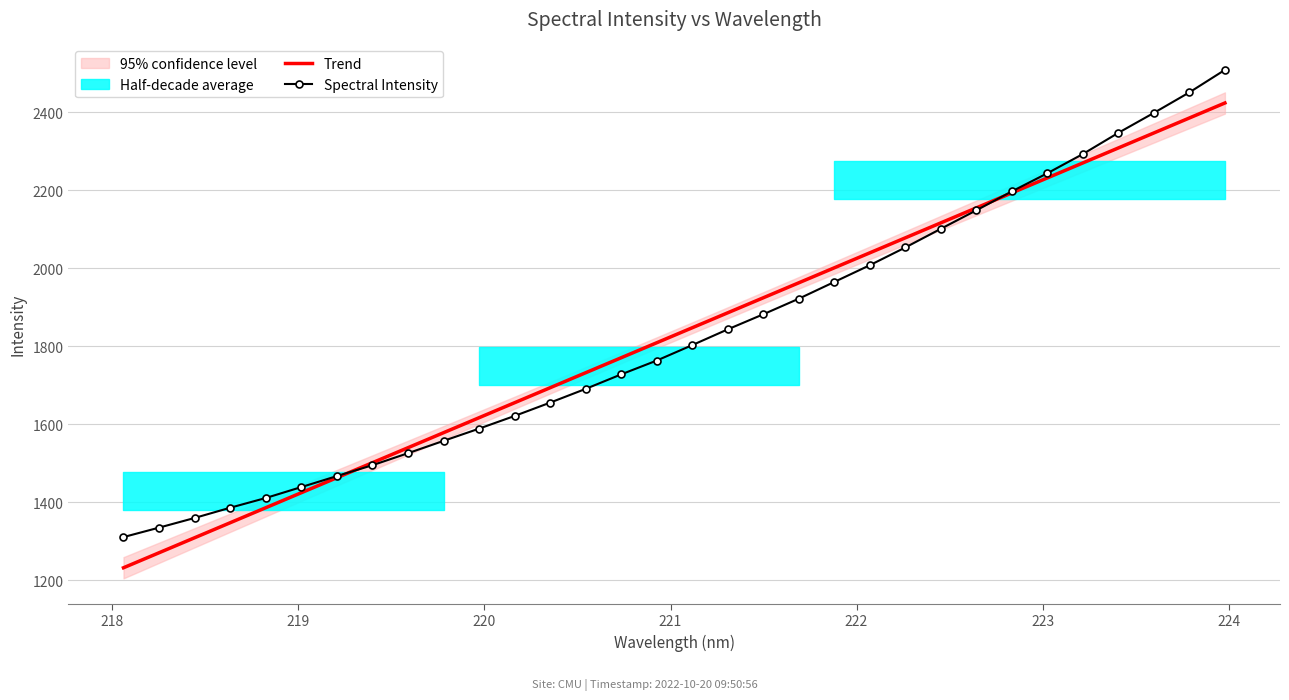

How many data points in Trend are above 1847?

16